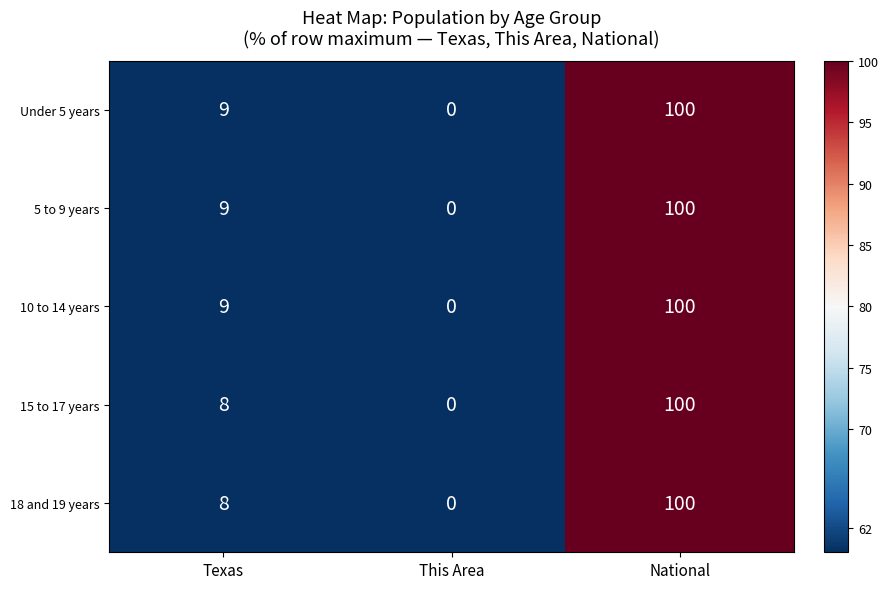

Reading left to right, extract all data points from this chart.

Under 5 years: Texas=9	This Area=0	National=100
5 to 9 years: Texas=9	This Area=0	National=100
10 to 14 years: Texas=9	This Area=0	National=100
15 to 17 years: Texas=8	This Area=0	National=100
18 and 19 years: Texas=8	This Area=0	National=100